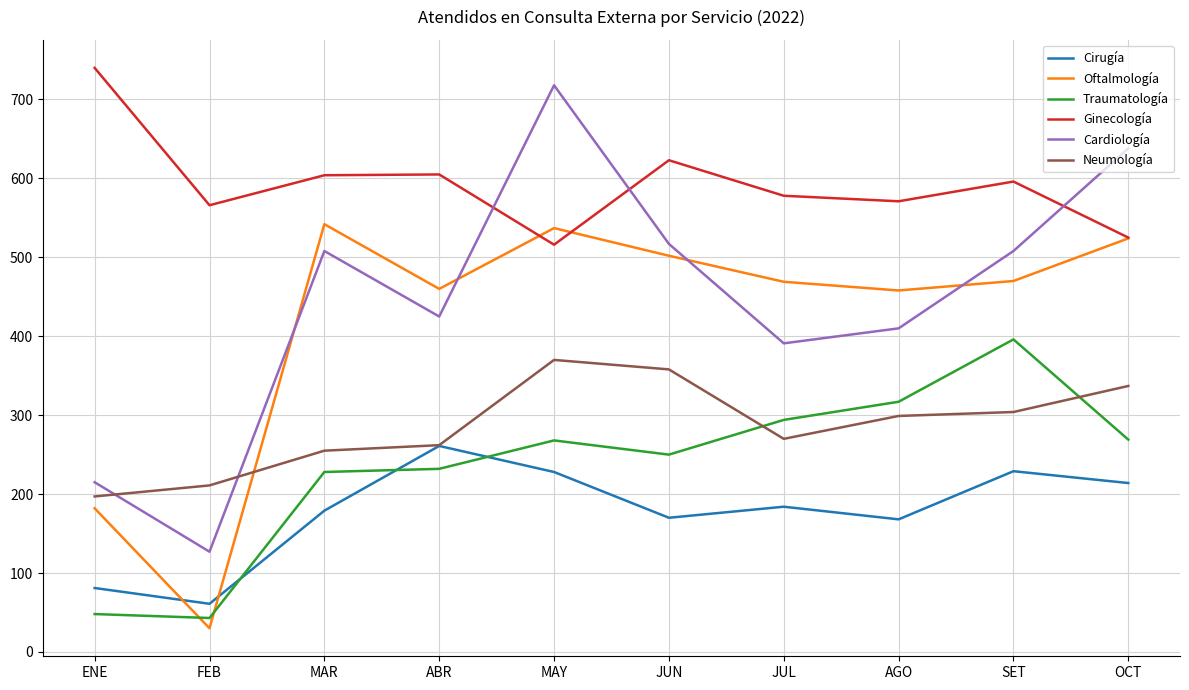

Between ABR and MAY, which series saw the biggest shift?

Cardiología